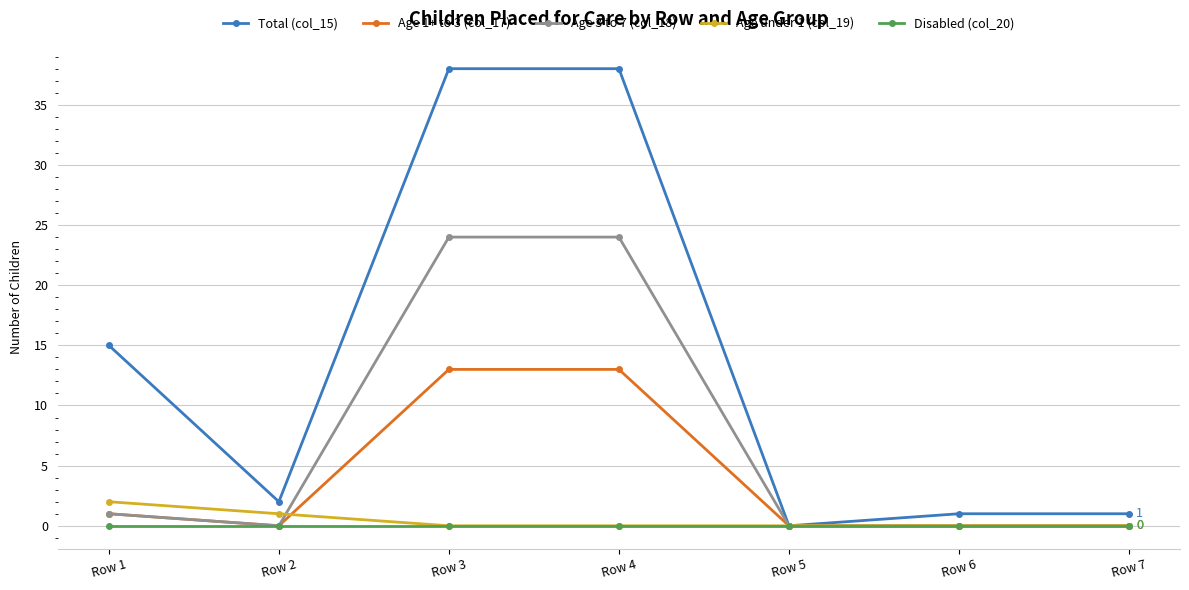

Which series has the largest total across all categories?

Total (col_15)